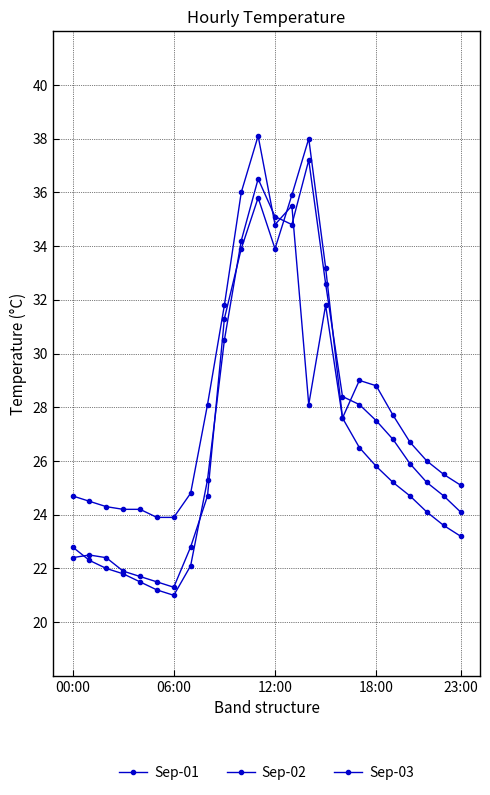

Does the chart have visible grid lines?

Yes